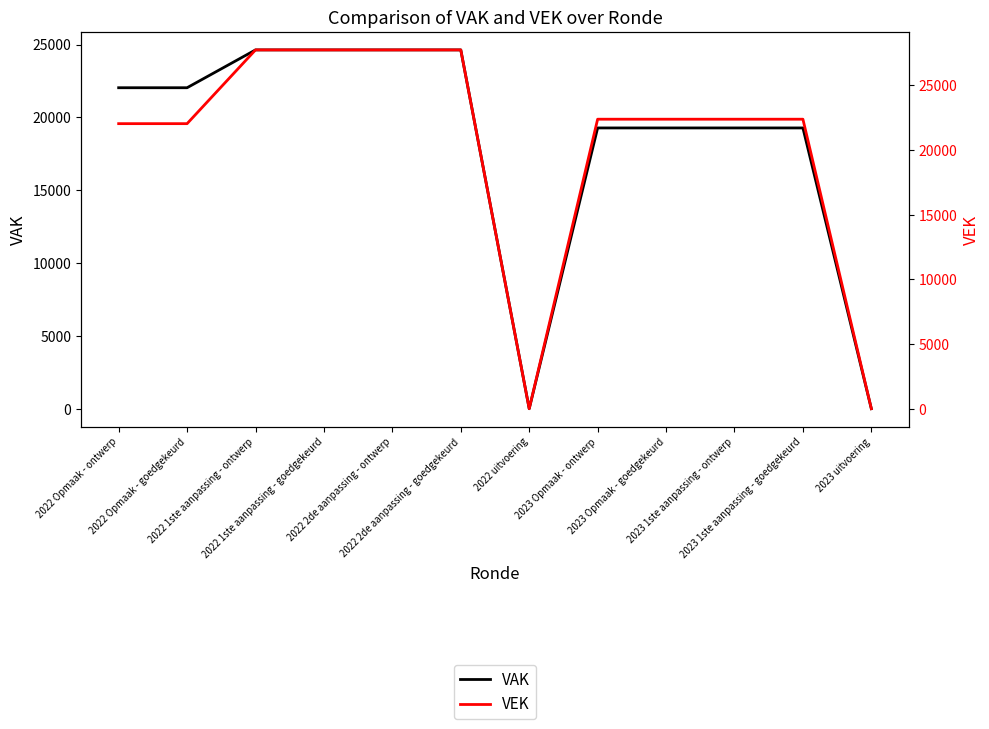

How many data points in VEK are less than 22384?

4